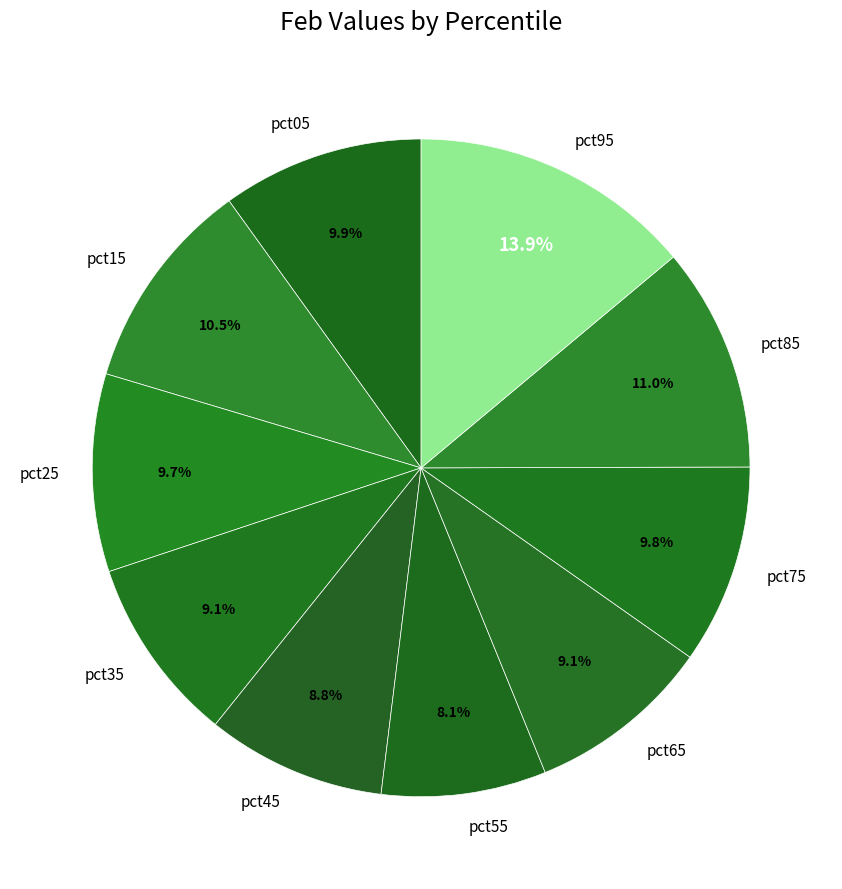

Is there any slice that represents more than half of the pie?

No